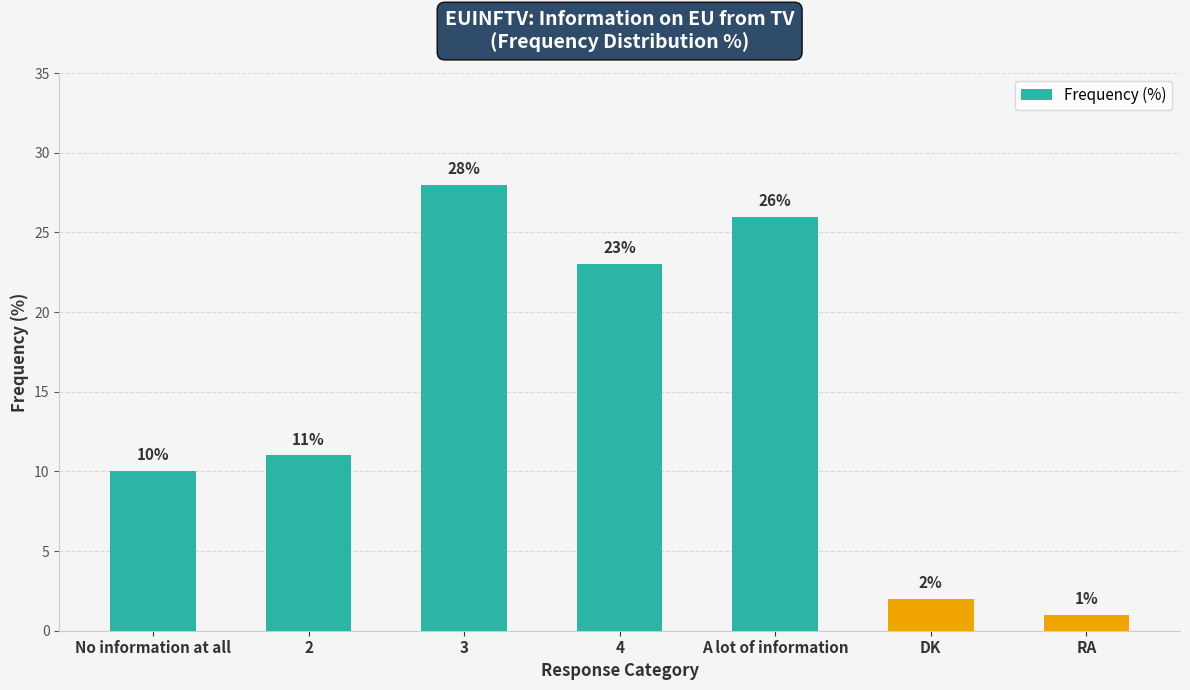

What is the change in value from 2 to A lot of information?

+15